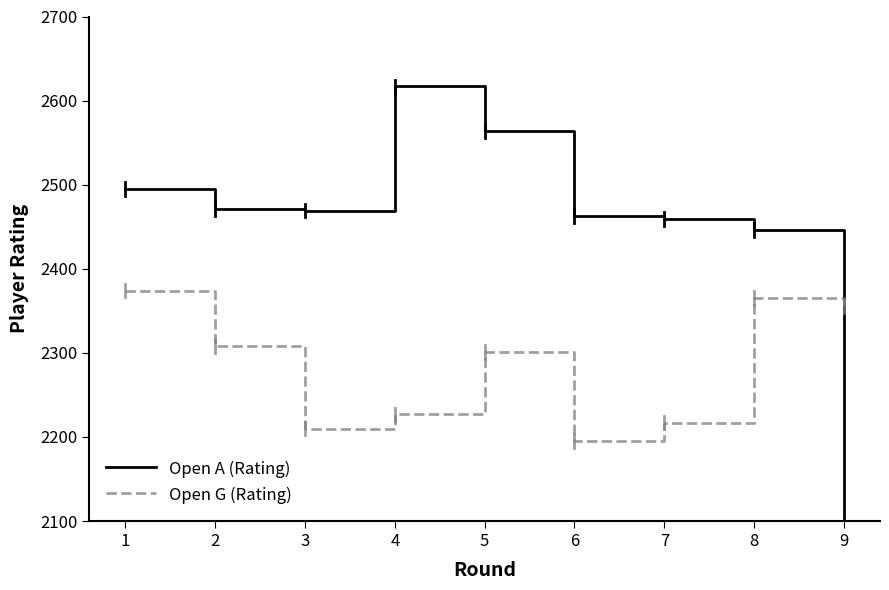

Where is Open A (Rating) nearest to the value 2269?

8